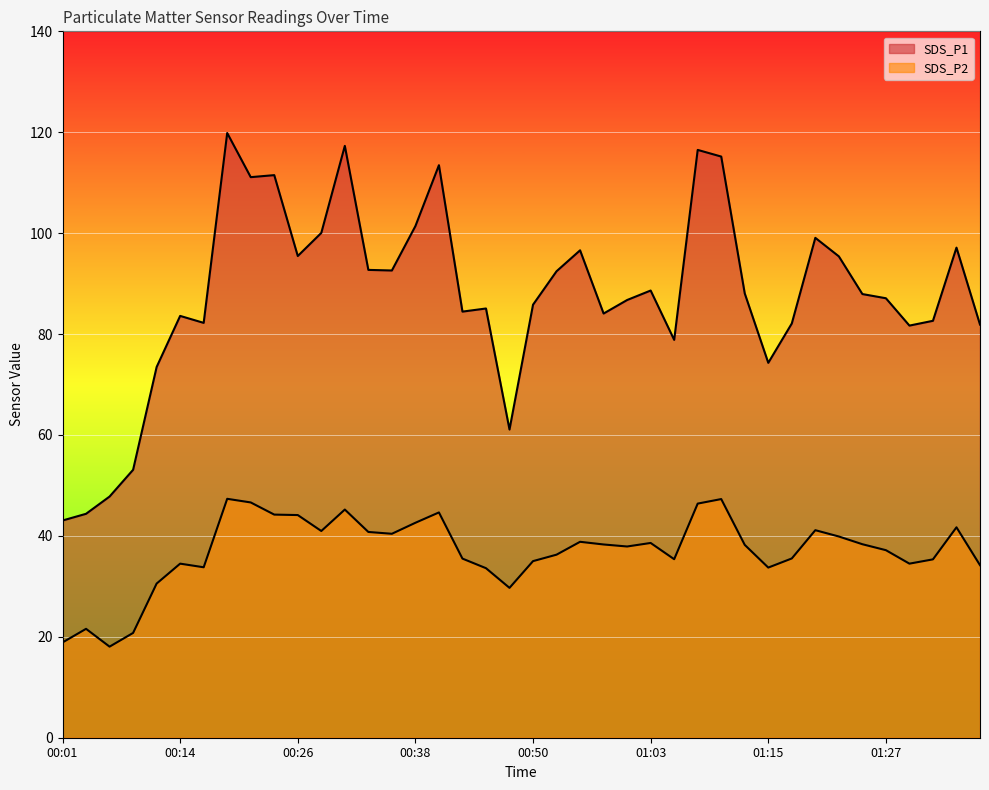

What is the difference between the SDS_P1 values at 00:28 and 00:53?

7.6